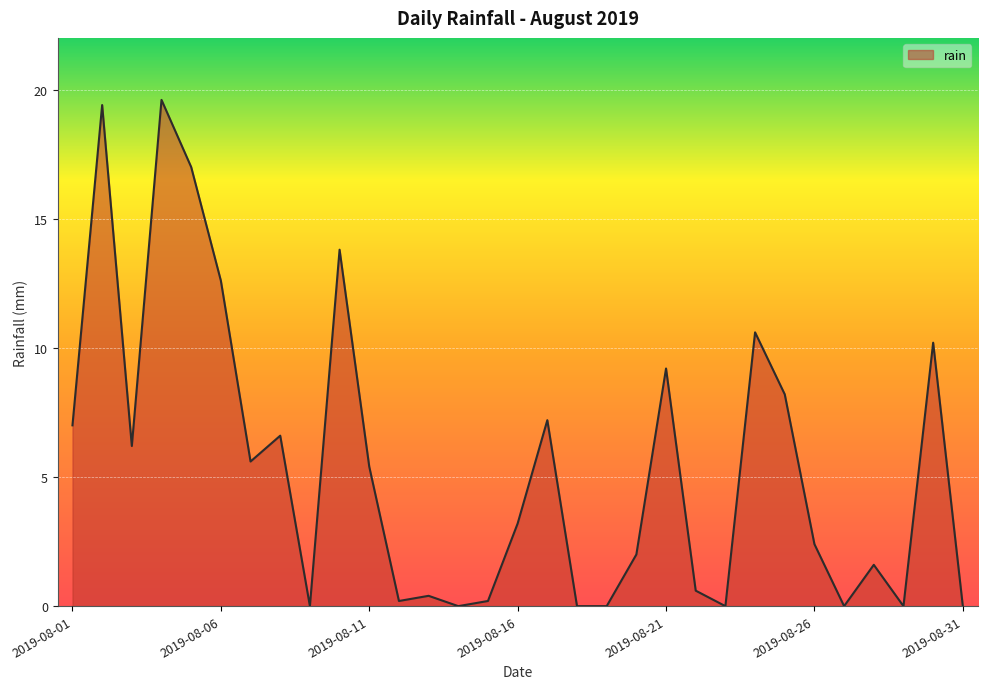

What is the difference between the maximum and minimum values?

19.6